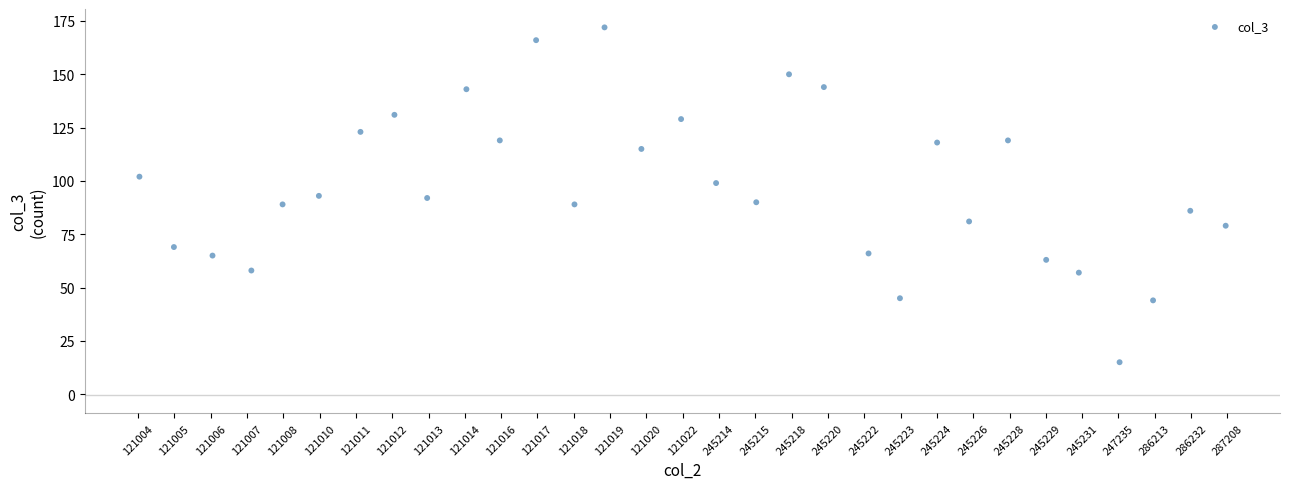

What is the range of Y values (max minus min)?

157